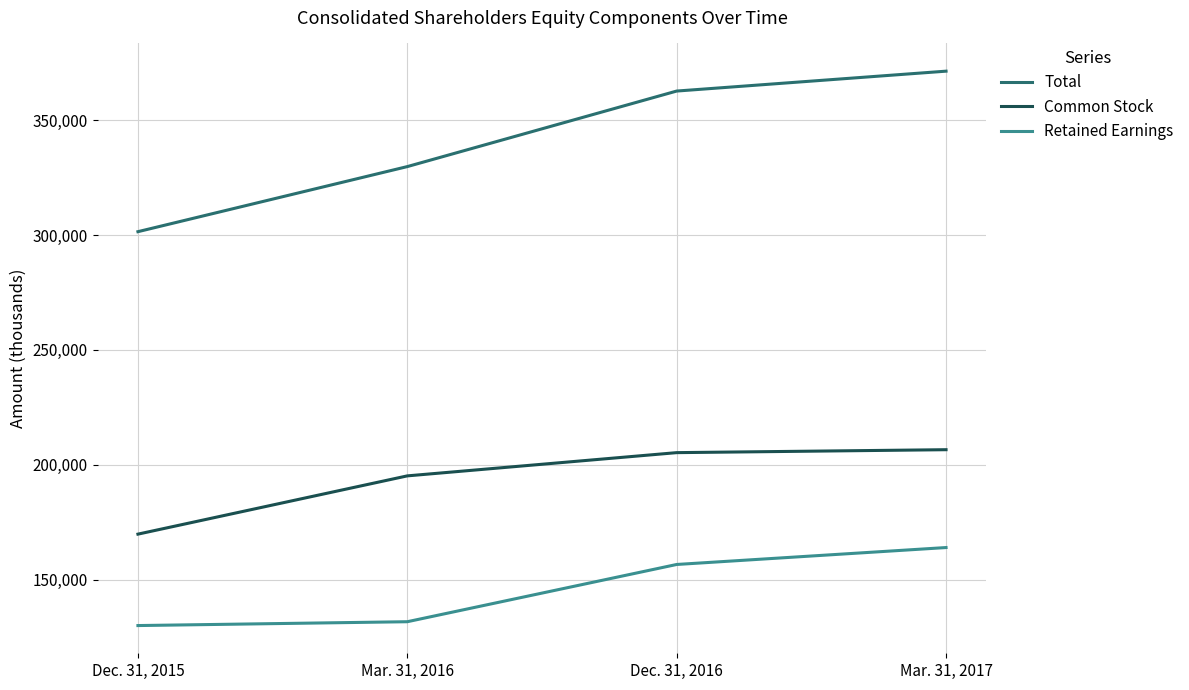

What is the difference between the maximum and minimum values in the Retained Earnings series?

33946